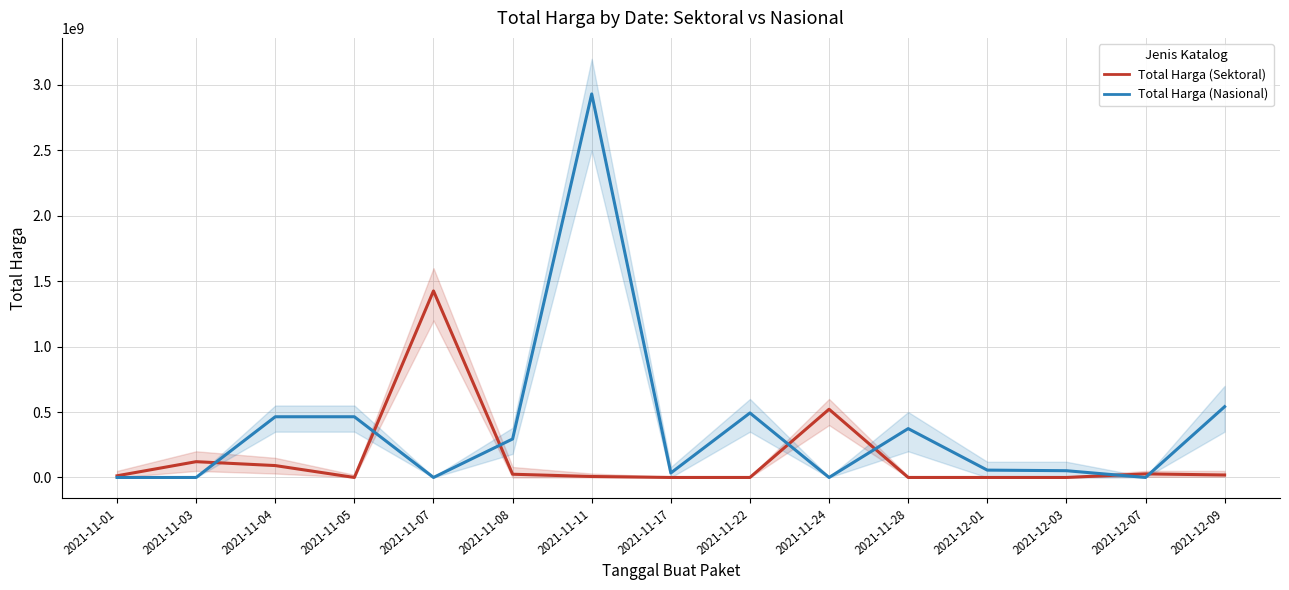

The Total Harga (Sektoral) series shows 15717653 at 2021-11-08. True or false?

False